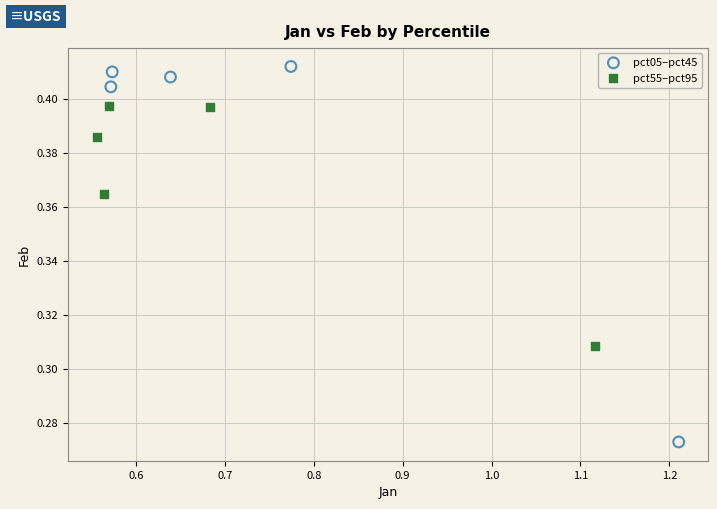

Which series reaches the minimum Y coordinate?

pct05–pct45